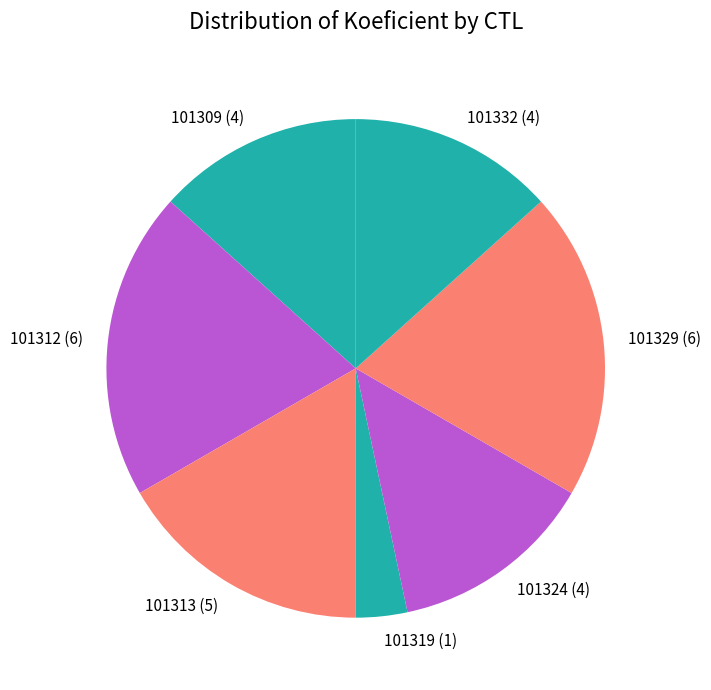

Is there any slice that represents more than half of the pie?

No